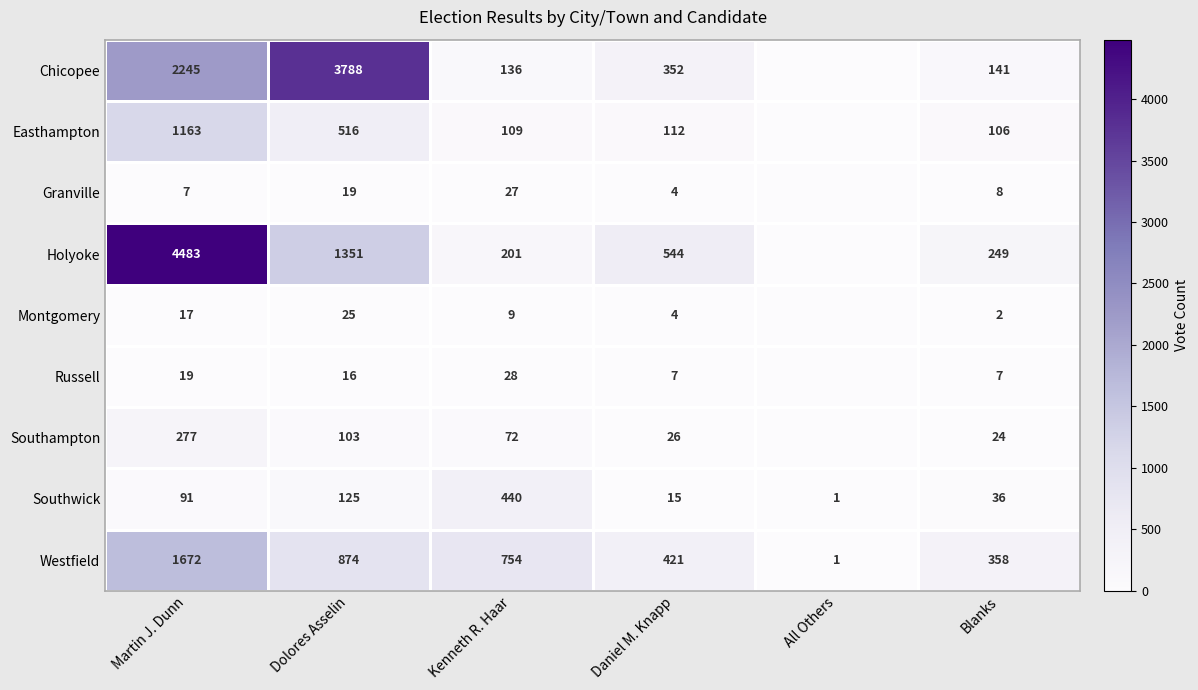

At which label is Westfield closest to 836?

Dolores Asselin